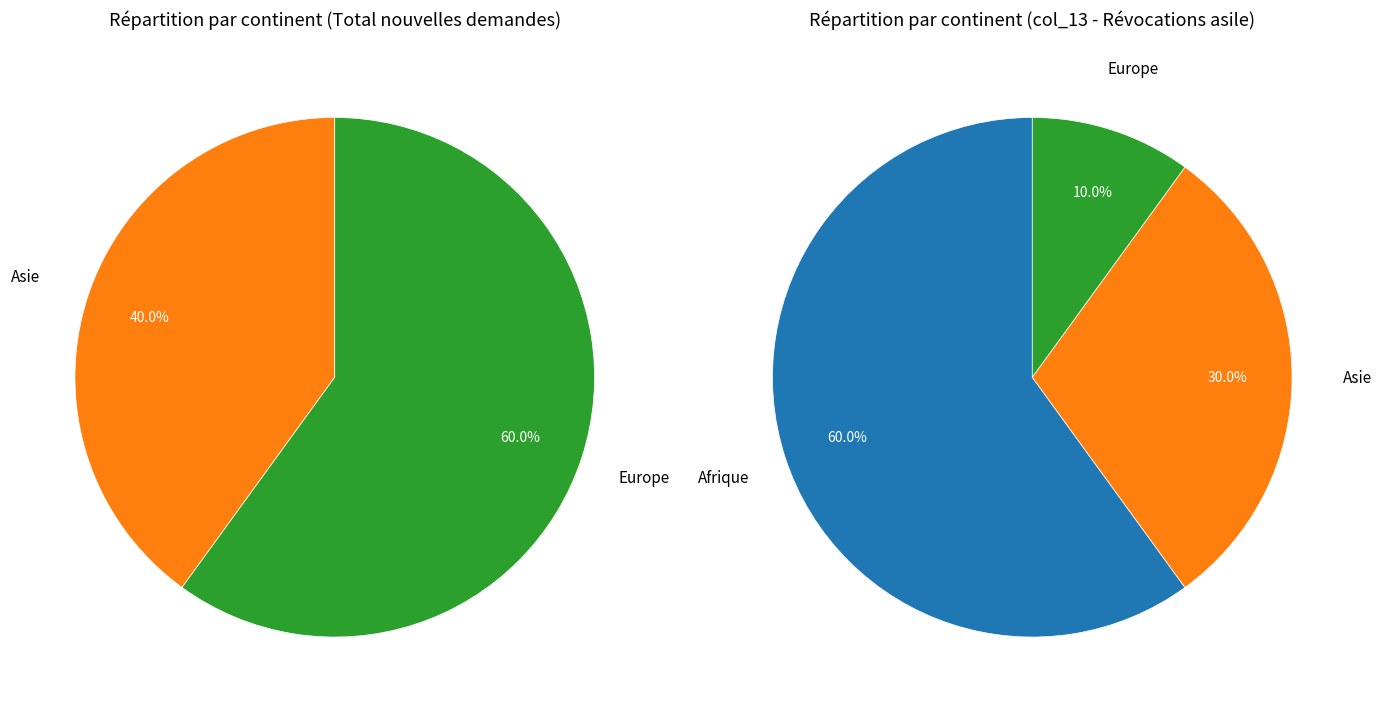

What portion of the pie excludes Asie?

60.0%